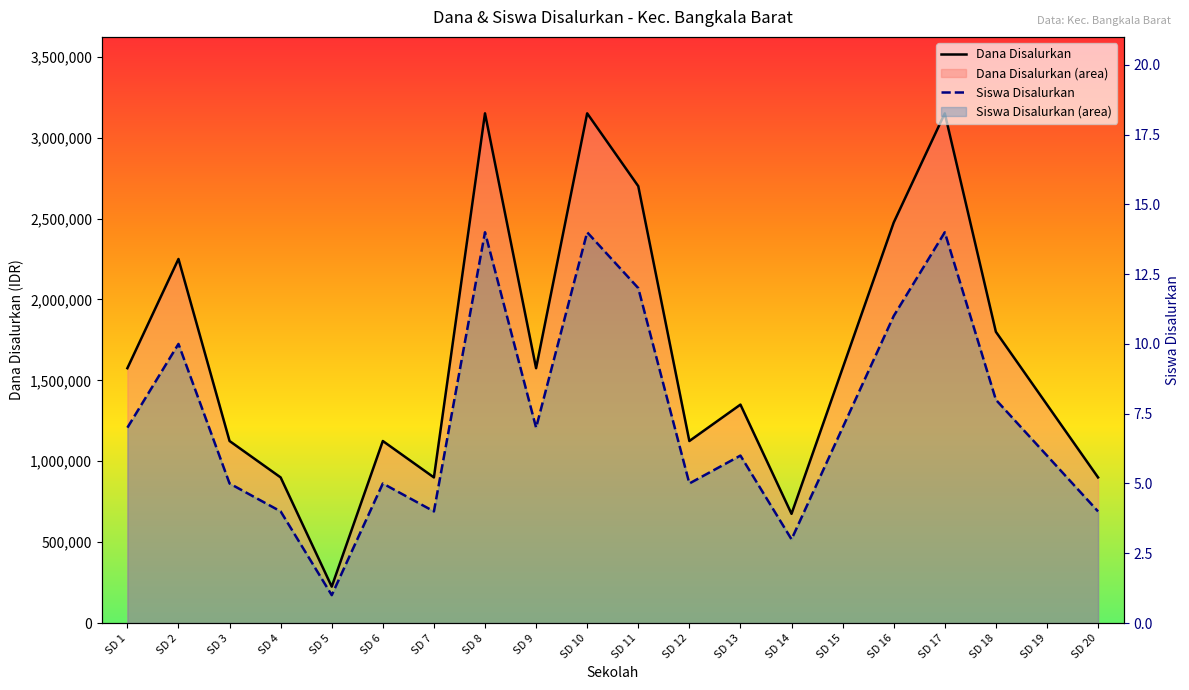

Rank the series by their maximum value, from lowest to highest.

Siswa Disalurkan, Dana Disalurkan